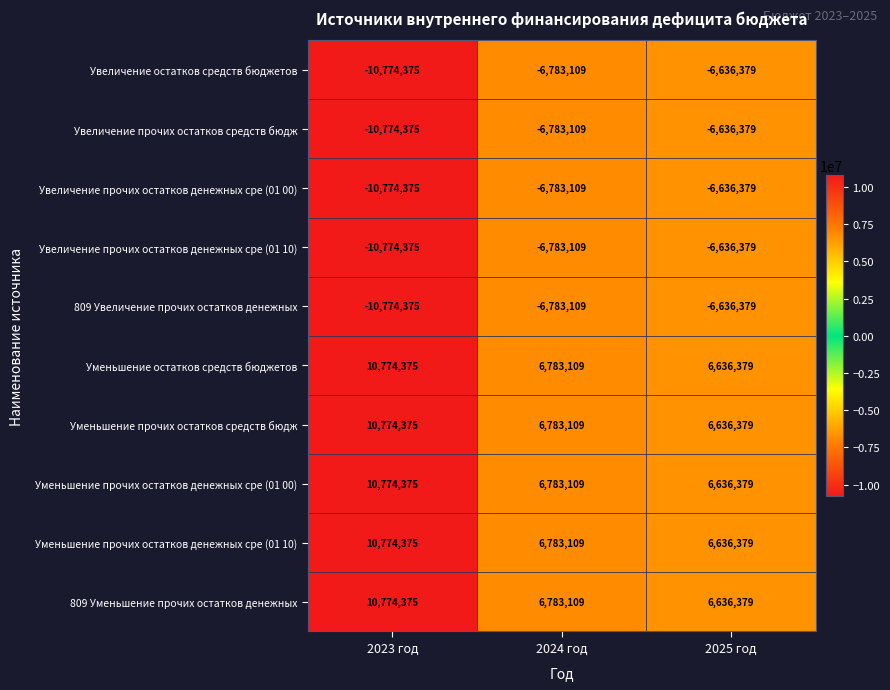

What is the sum of all Уменьшение прочих остатков средств бюдж values?

24193863